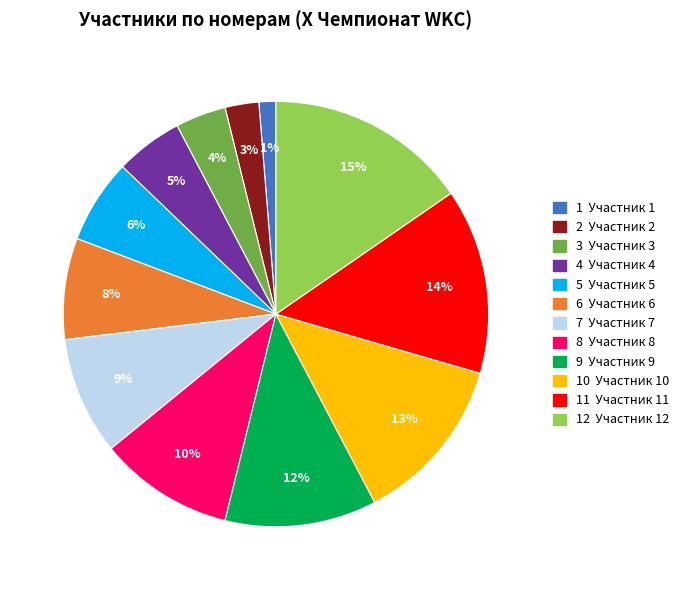

Does any single category account for the majority?

No